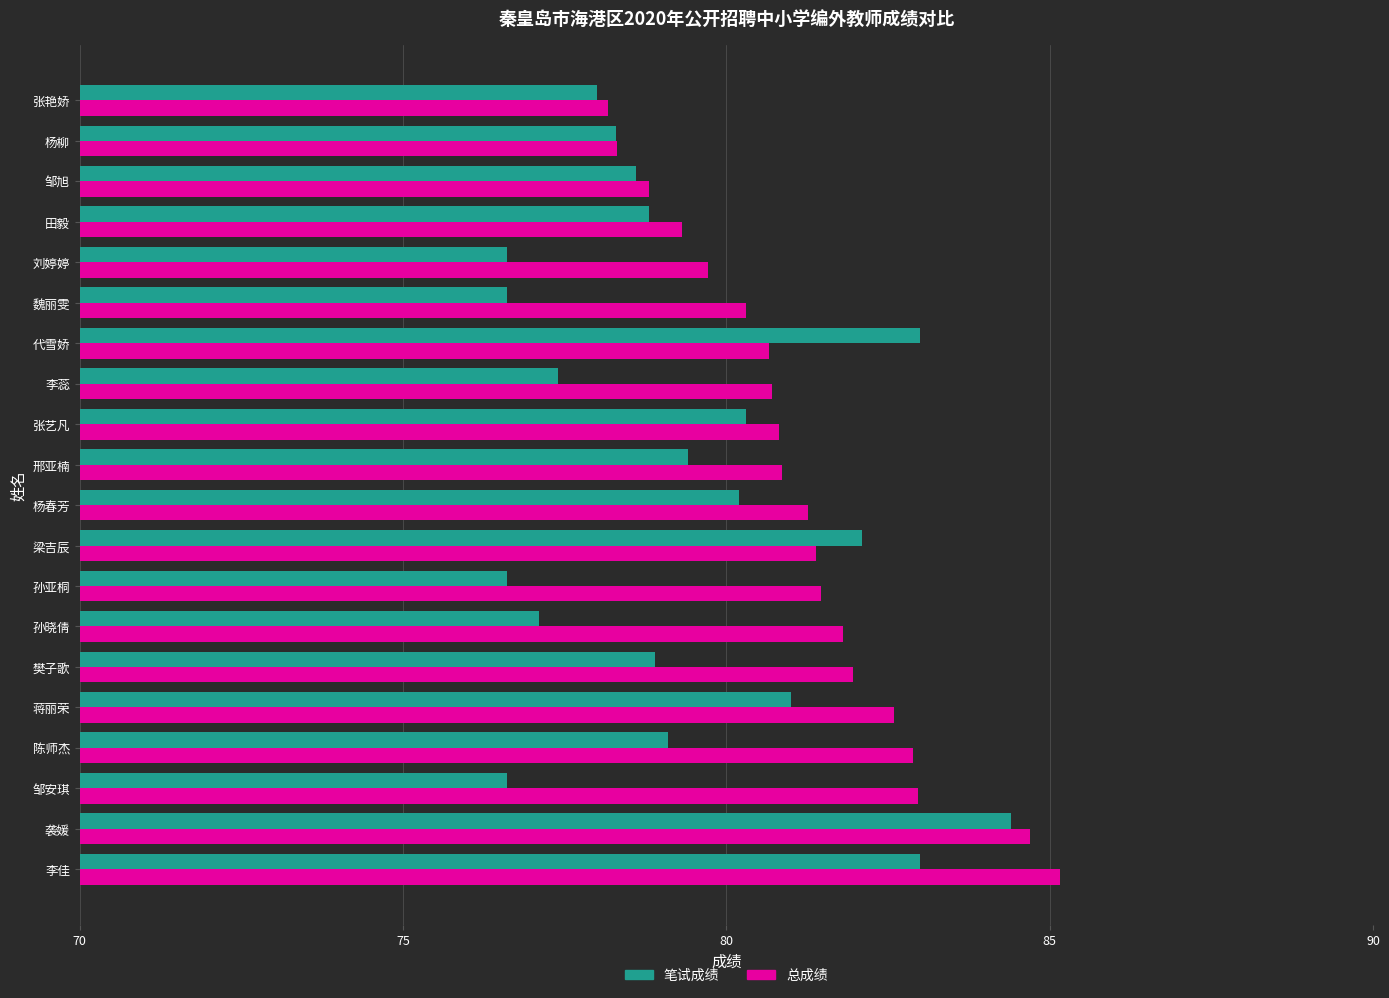

How many categories are shown in the chart?

20